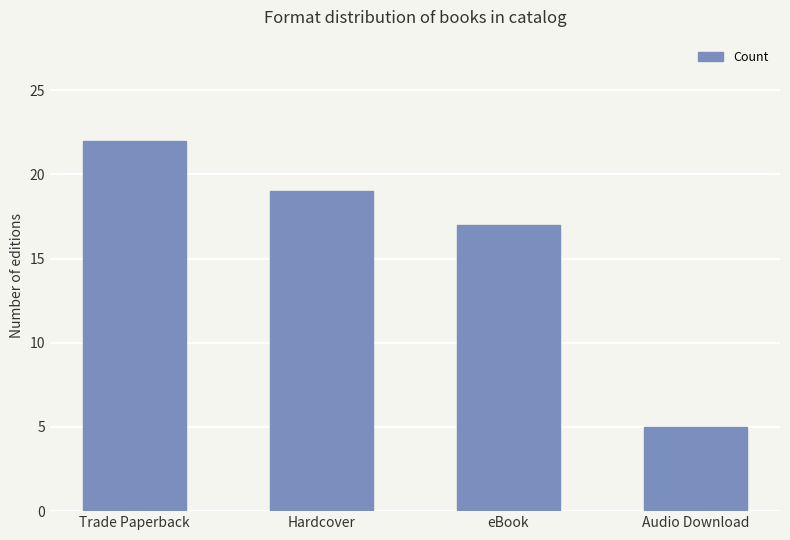

Which category has the highest value across all series?

Trade Paperback